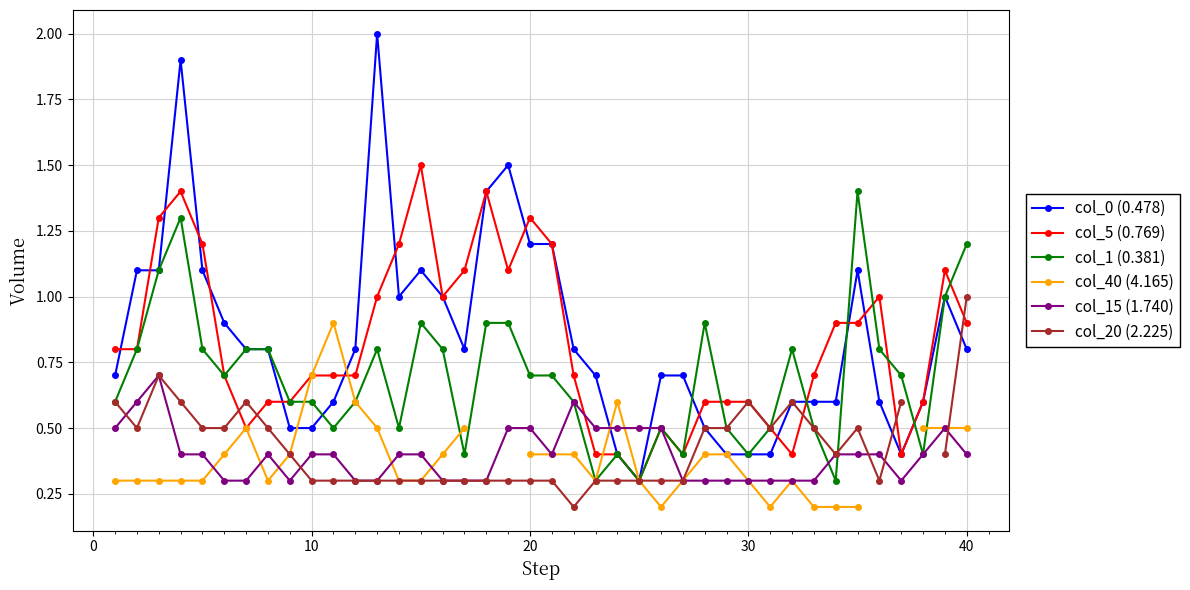

What is the highest value of the col_5 (0.769) series?

1.5